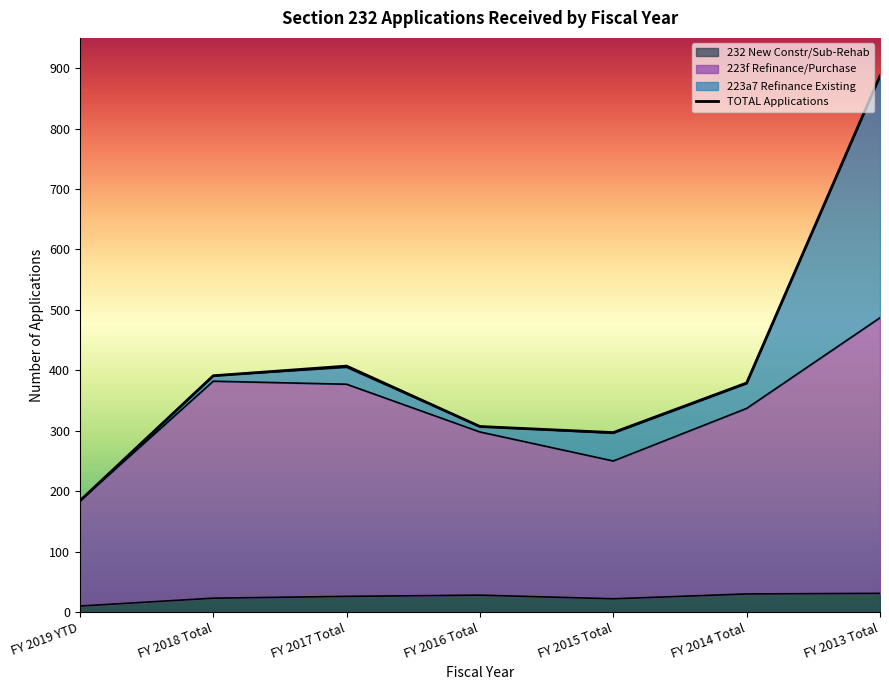

The 223f Refinance/Purchase series shows 250 at FY 2015 Total. True or false?

True